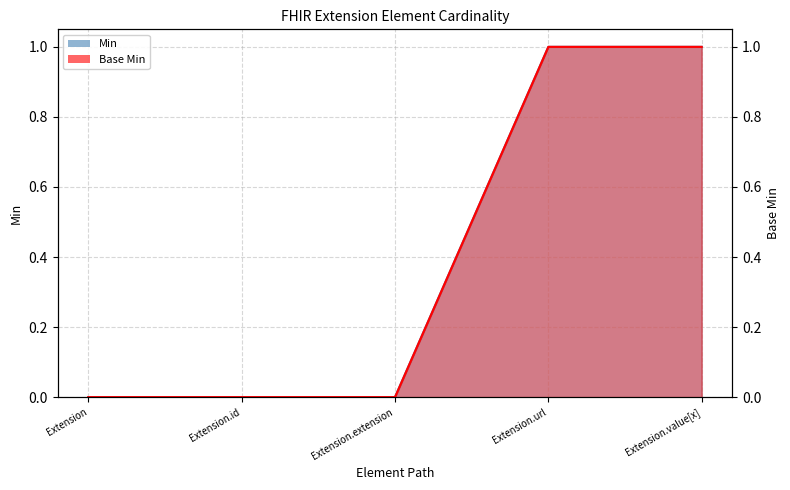

Which series changed the most between Extension and Extension.value[x]?

Min